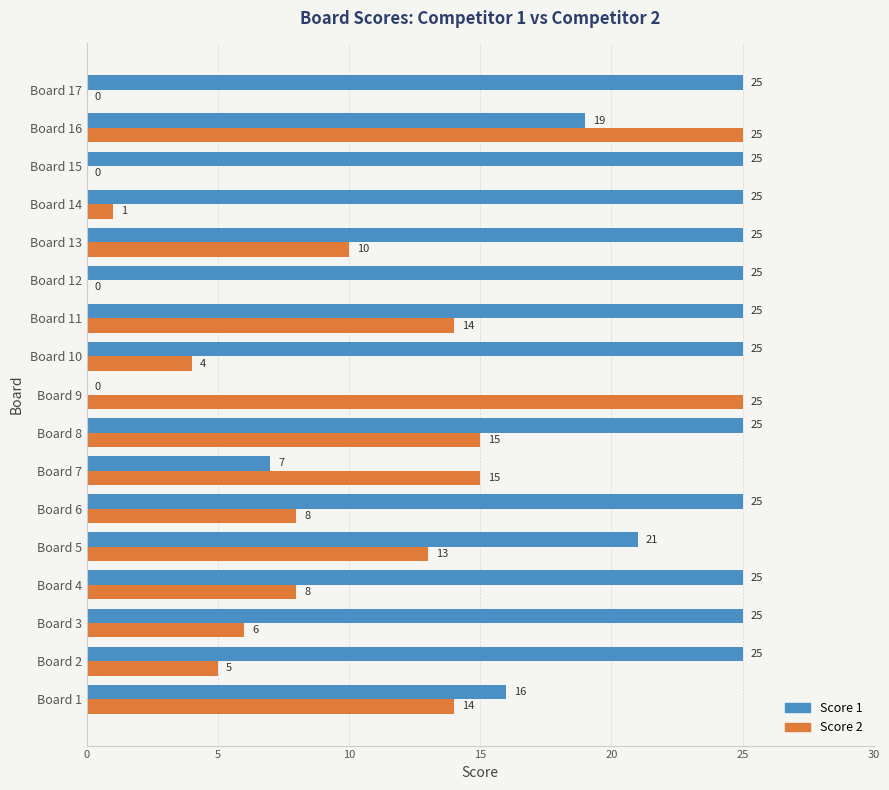

At which label is Score 2 closest to 12?

Board 5